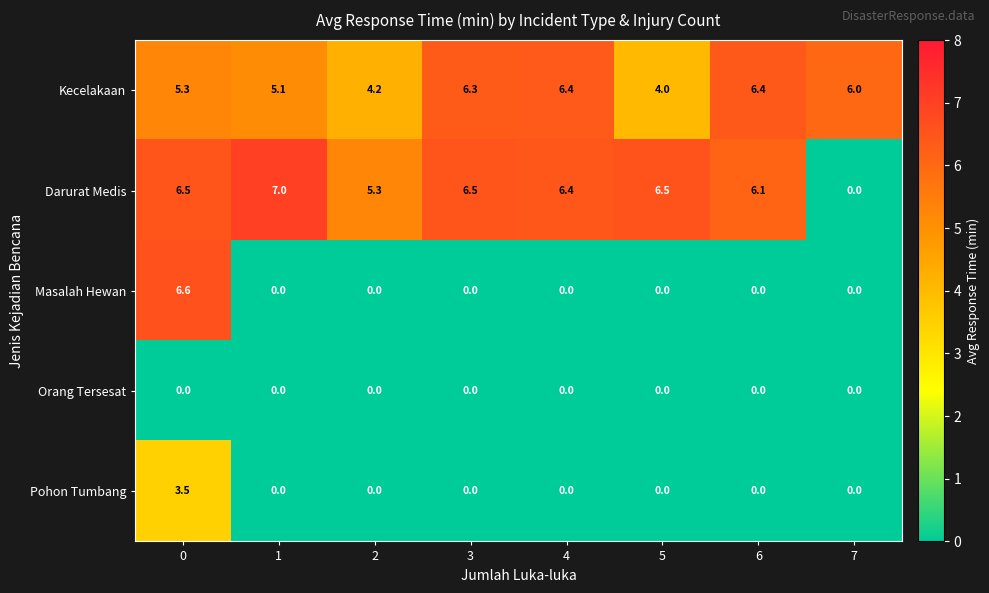

Which series has the largest total across all categories?

Darurat Medis